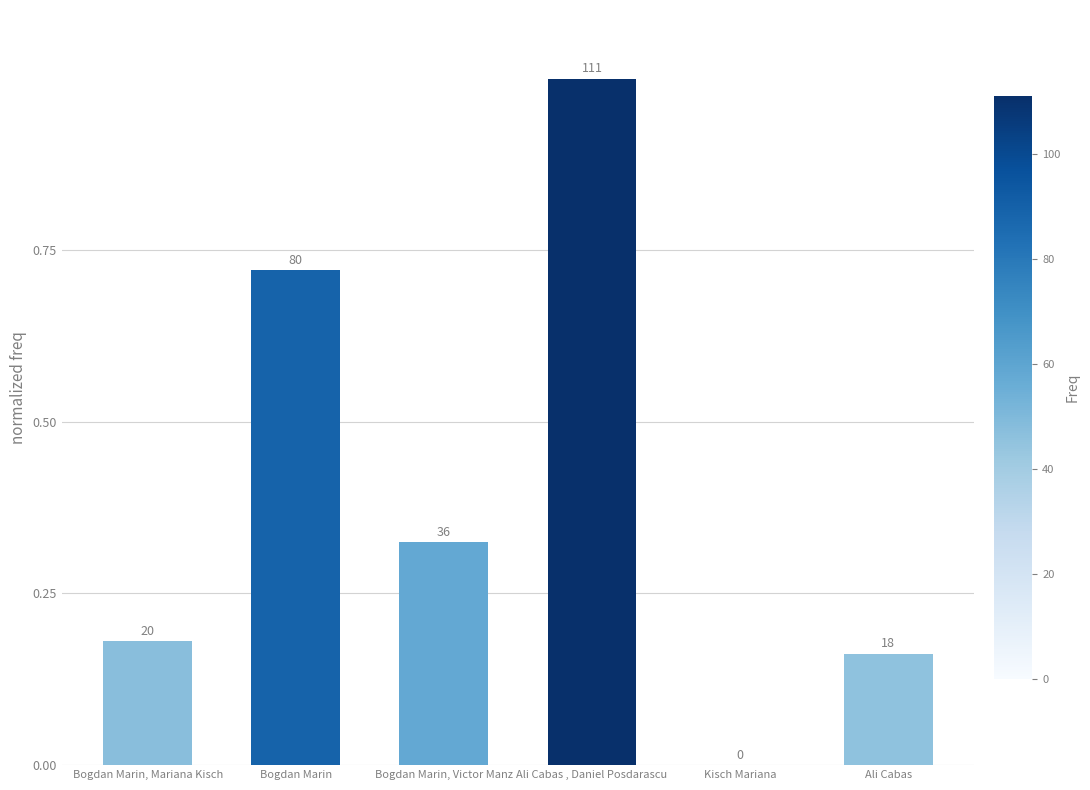

What is the sum of all values?

2.4